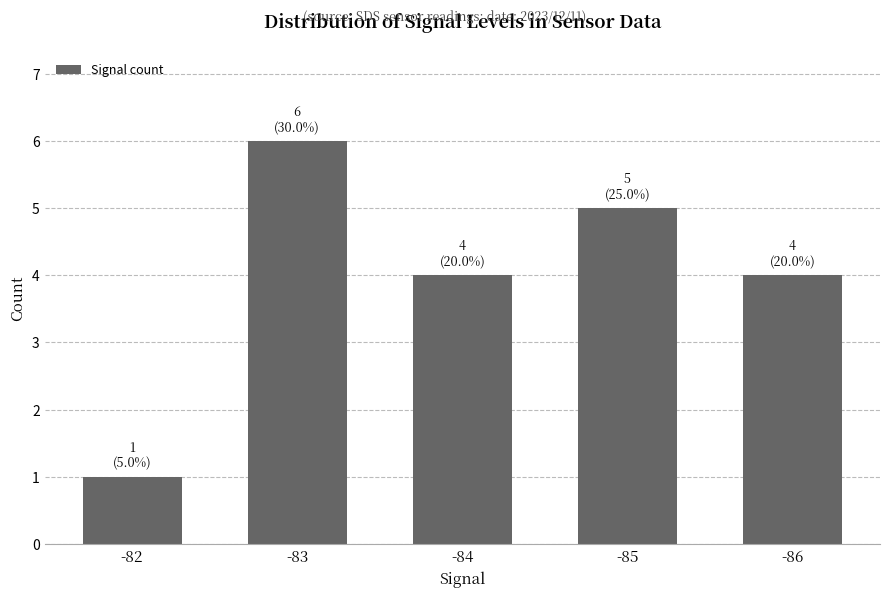

At which category does the chart reach its peak across all series?

-83